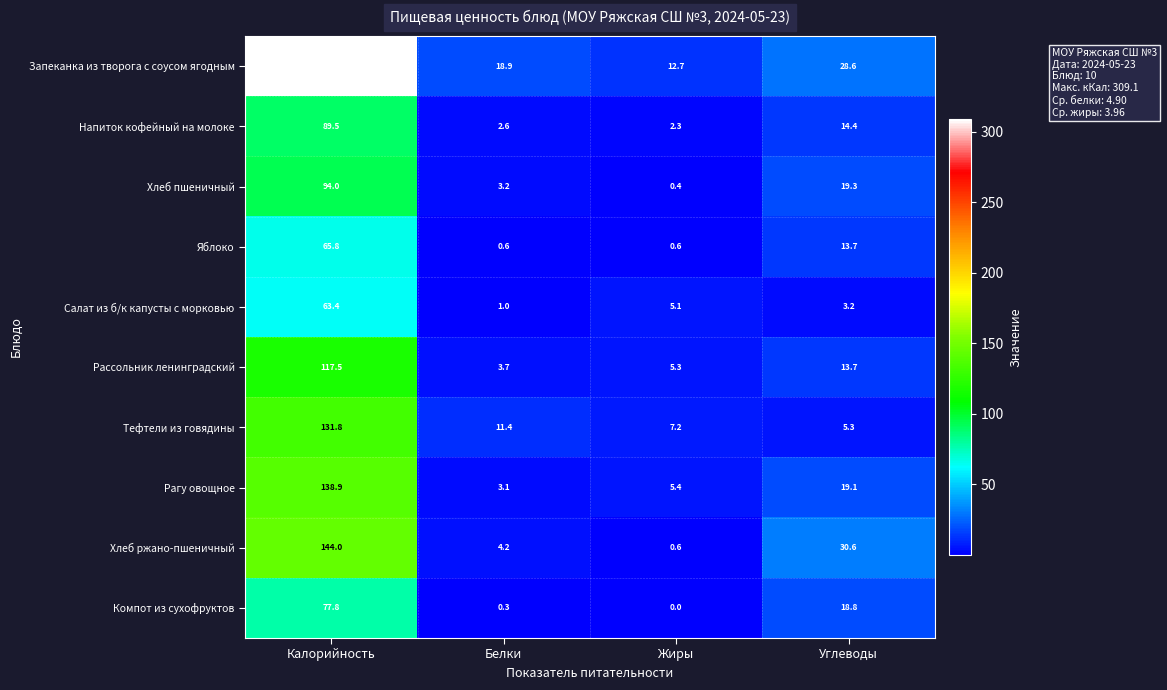

True or false: Запеканка из творога с соусом ягодным has a value of 309.1 at Калорийность.

True